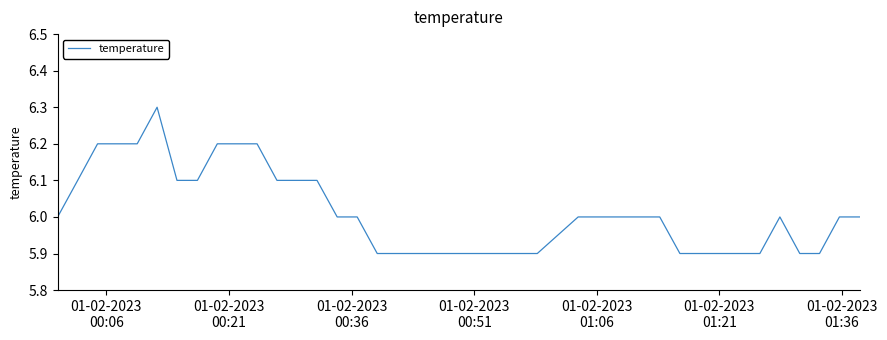

What is the difference between the maximum and minimum values?

0.4